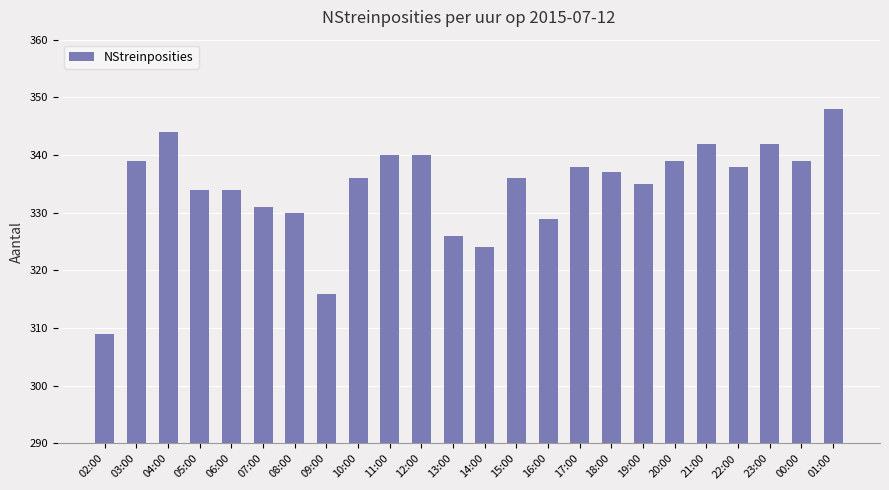

How many values are below 337?

12